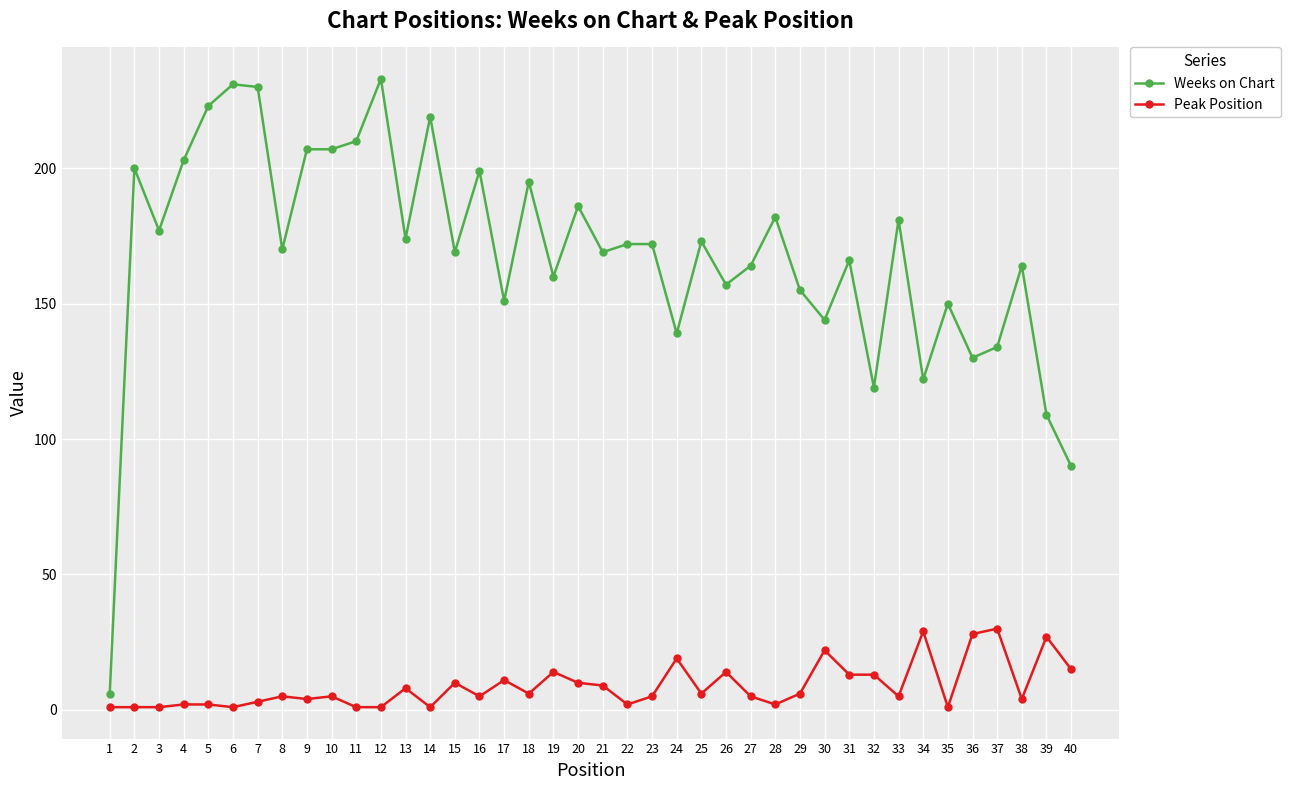

Is the value of Peak Position at 28 greater than the value of Weeks on Chart at 6?

No